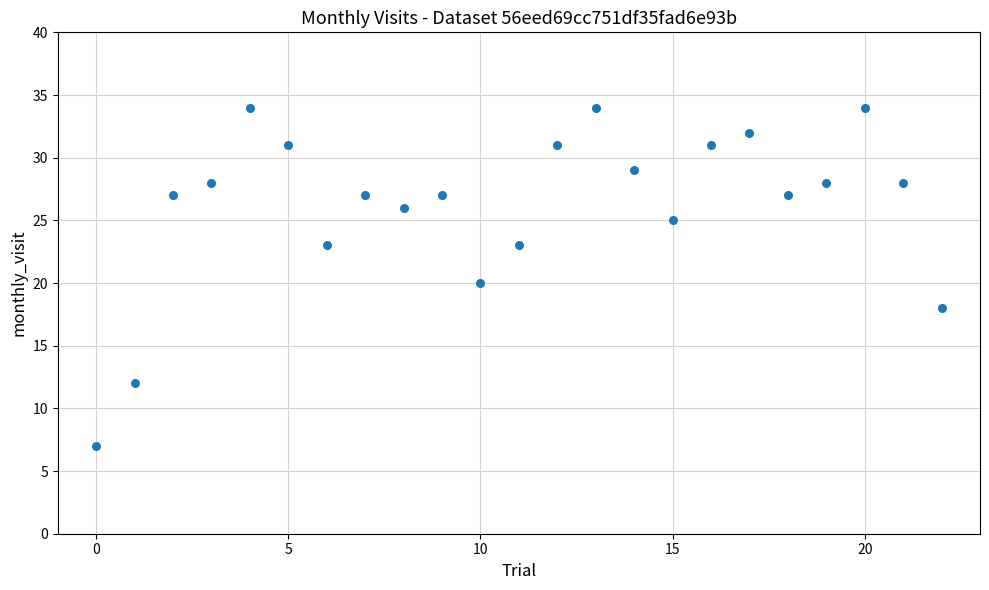

What is the range of Y values (max minus min)?

27